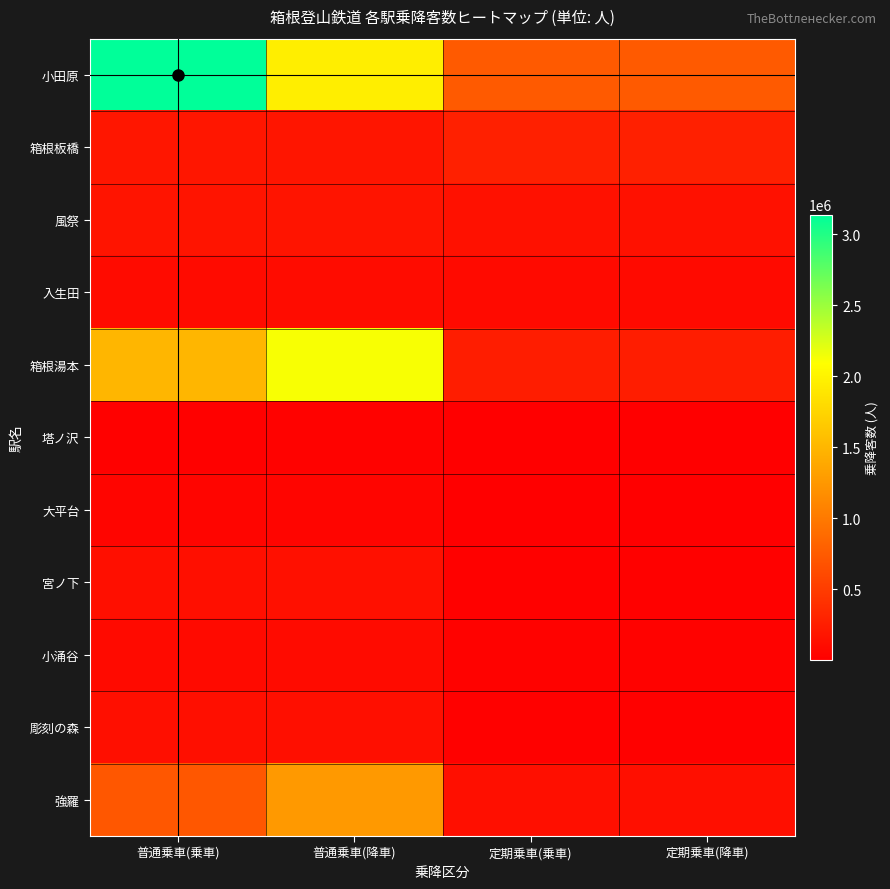

At 普通乗車(降車), list the series in order from smallest to largest.

塔ノ沢, 大平台, 小涌谷, 入生田, 彫刻の森, 宮ノ下, 風祭, 箱根板橋, 強羅, 小田原, 箱根湯本